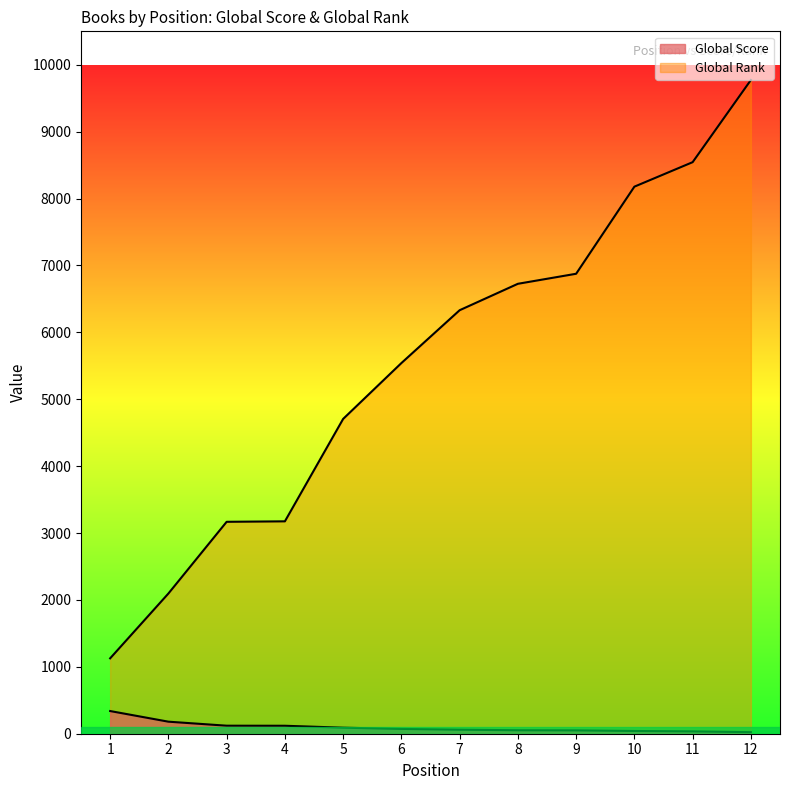

Is the value of Global Rank at 3 greater than the value of Global Score at 1?

Yes